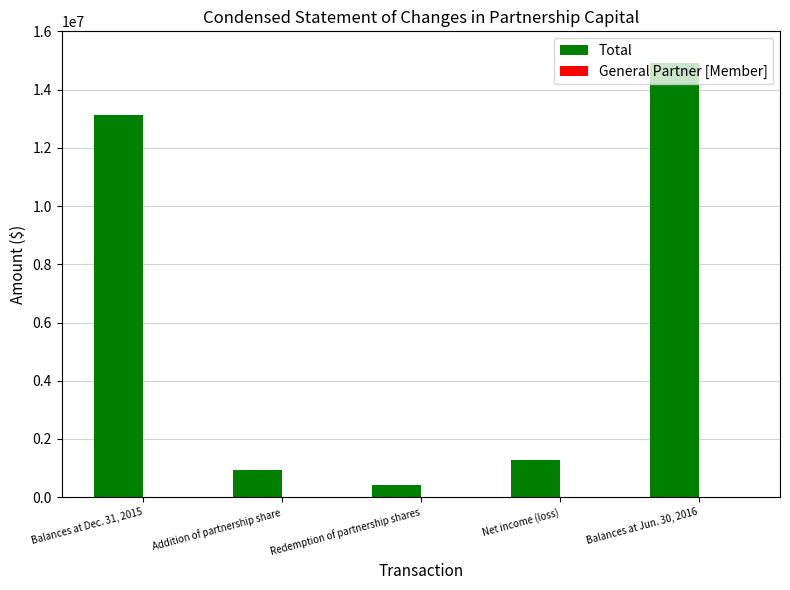

How many bars are there in total?

5